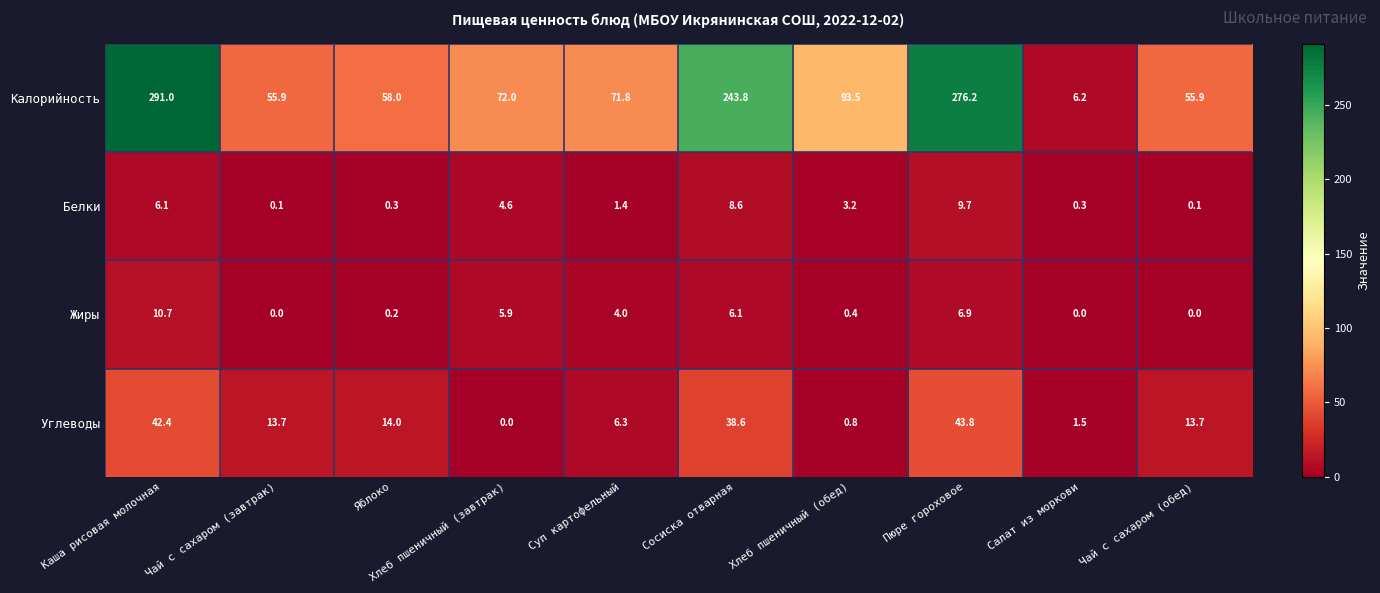

Which series changed the most between Хлеб пшеничный (завтрак) and Чай с сахаром (обед)?

Калорийность